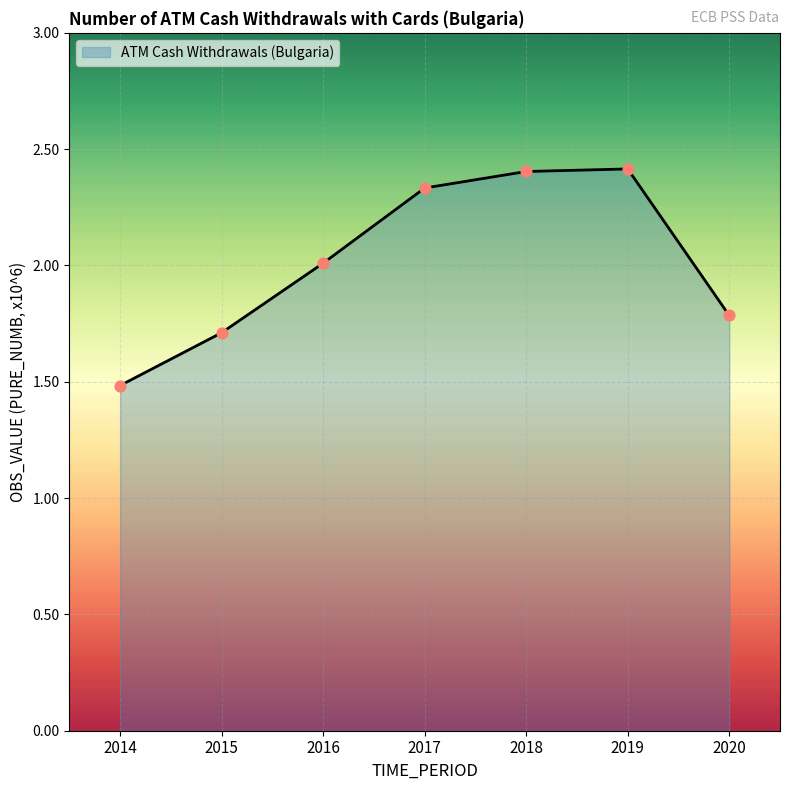

Approximately how many times larger is the value at 2018 compared to 2014?

1.6